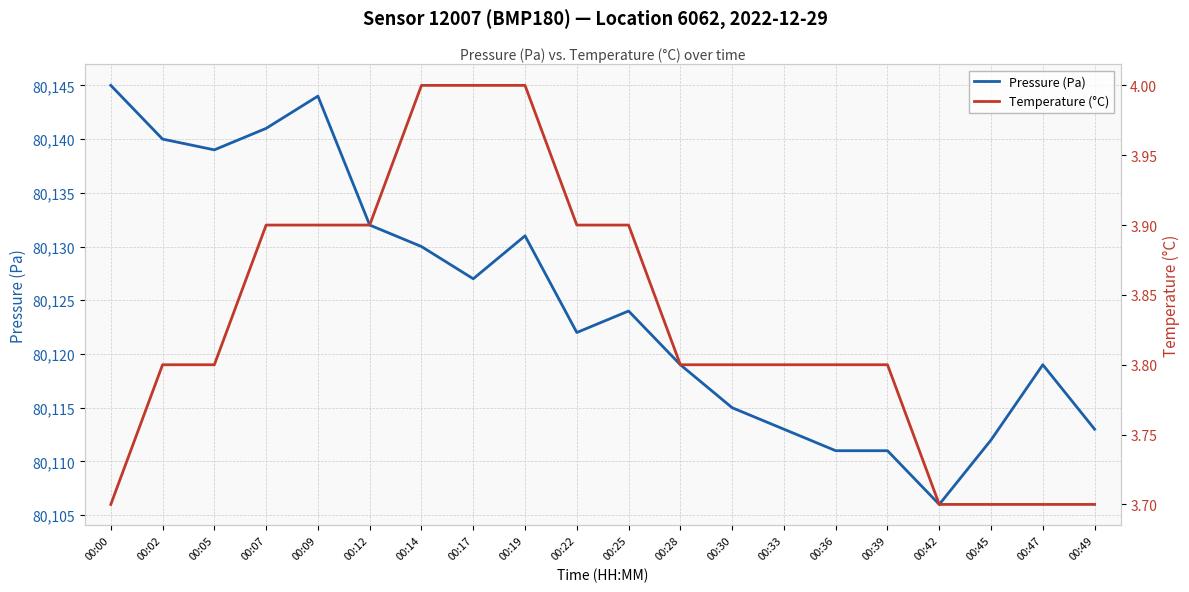

The value of Temperature (°C) at 00:30 is 3.8. True or false?

True